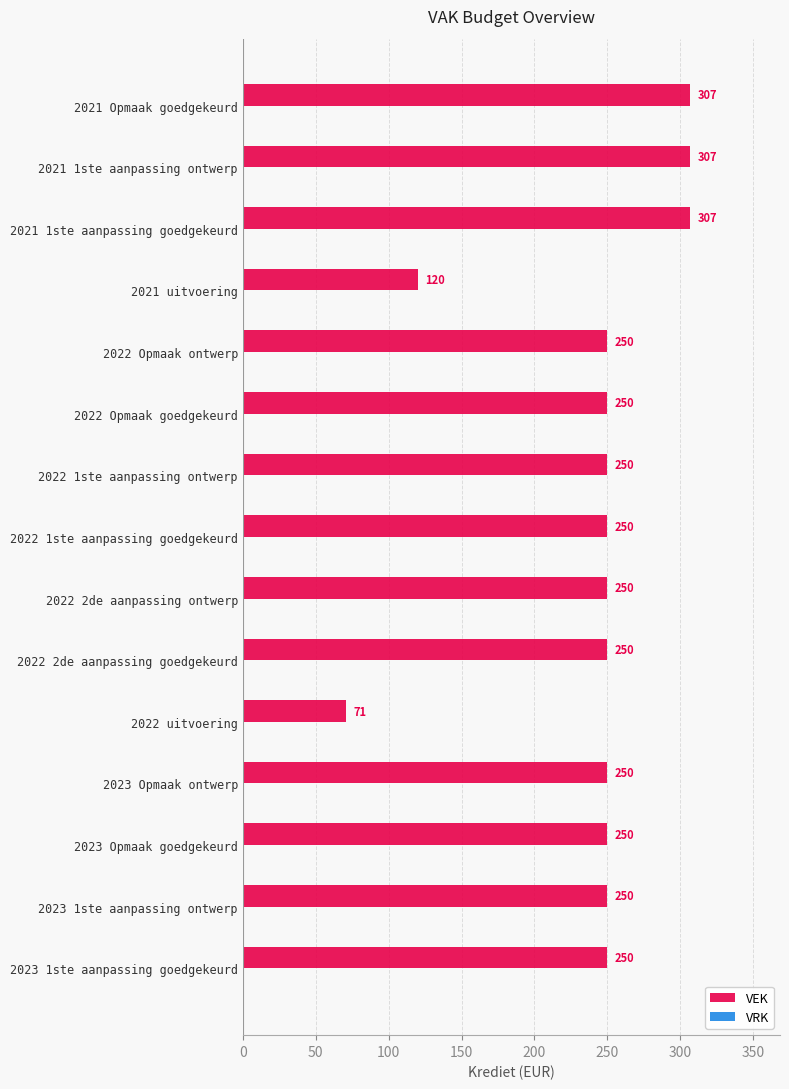

What value does the data have at 2021 1ste aanpassing goedgekeurd, to the nearest 50?

300